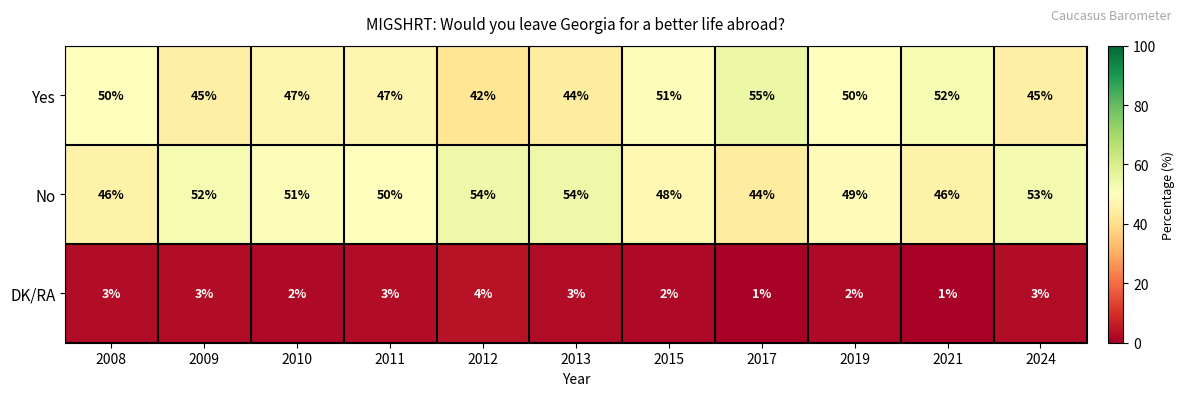

True or false: DK/RA has a value of 4 at 2008.

False